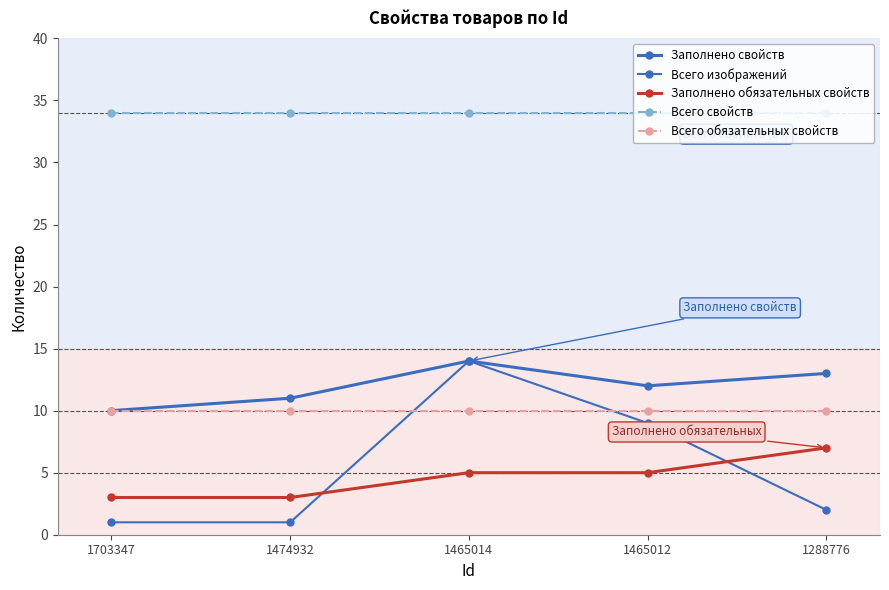

At which category does the chart reach its minimum across all series?

1703347